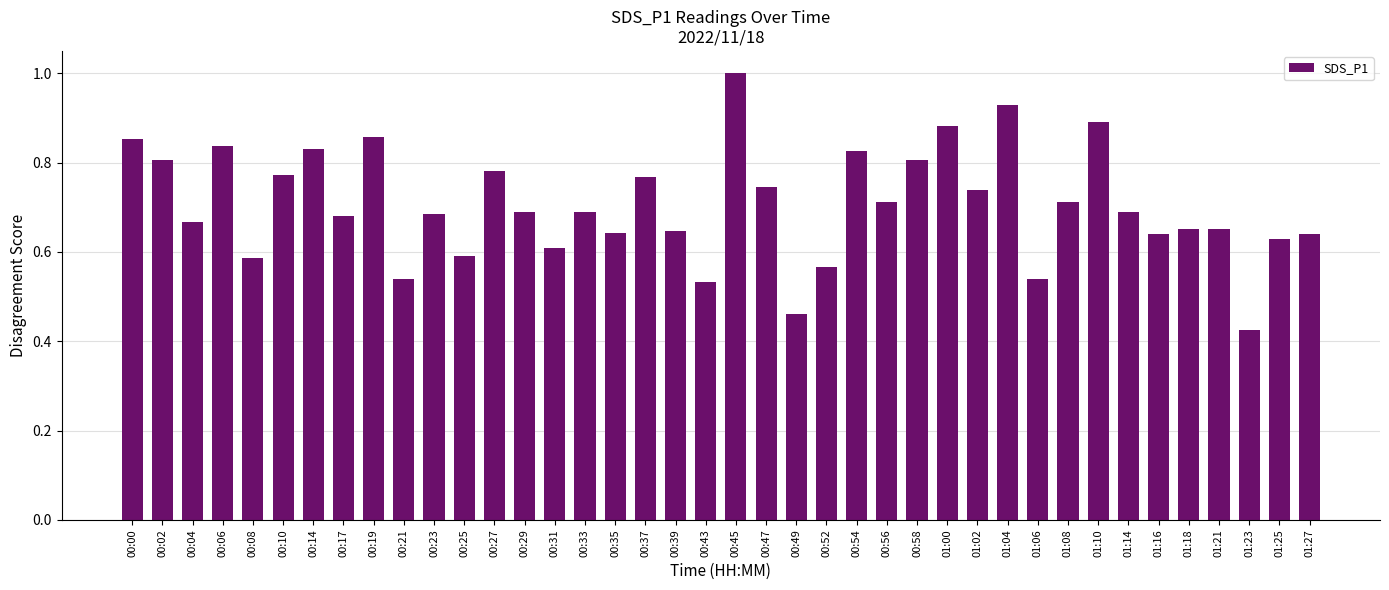

What is the greatest value displayed?

1.0